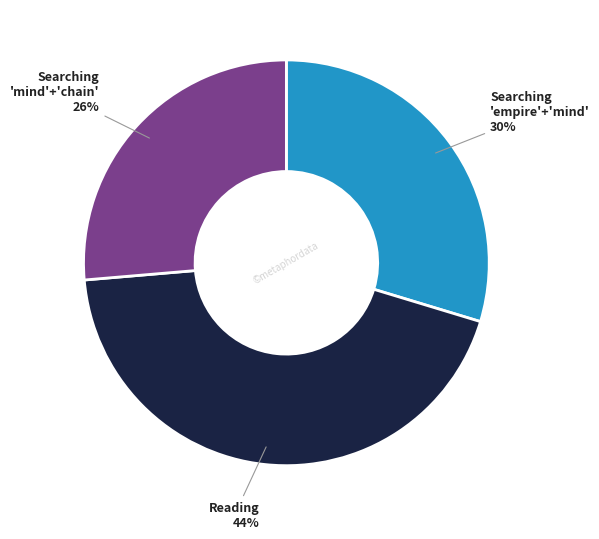

To the nearest percent, what is the average slice percentage?

33%